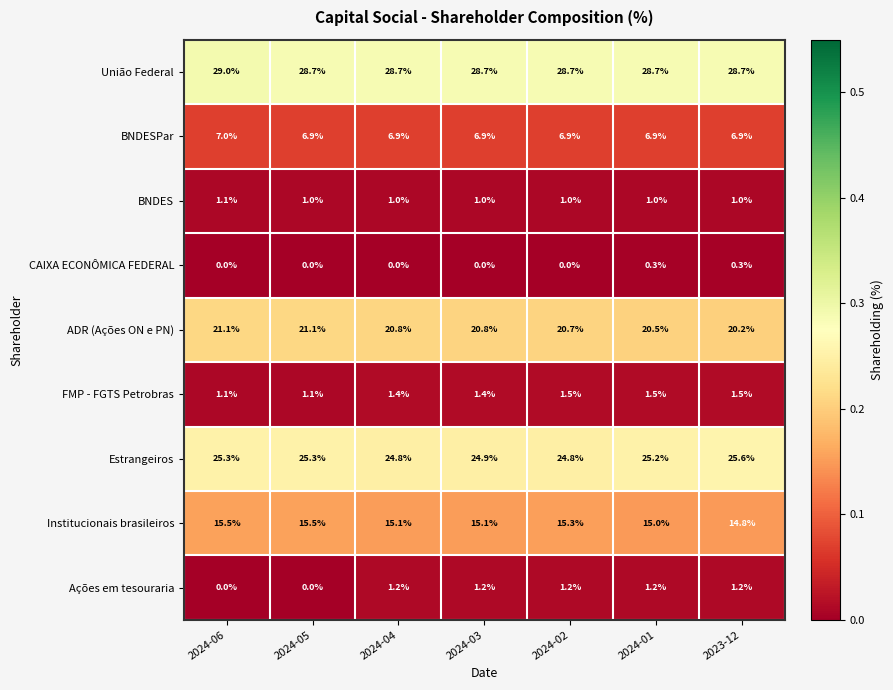

List the series in order of their peak value, highest first.

União Federal, Estrangeiros, ADR (Ações ON e PN), Institucionais brasileiros, BNDESPar, FMP - FGTS Petrobras, Ações em tesouraria, BNDES, CAIXA ECONÔMICA FEDERAL